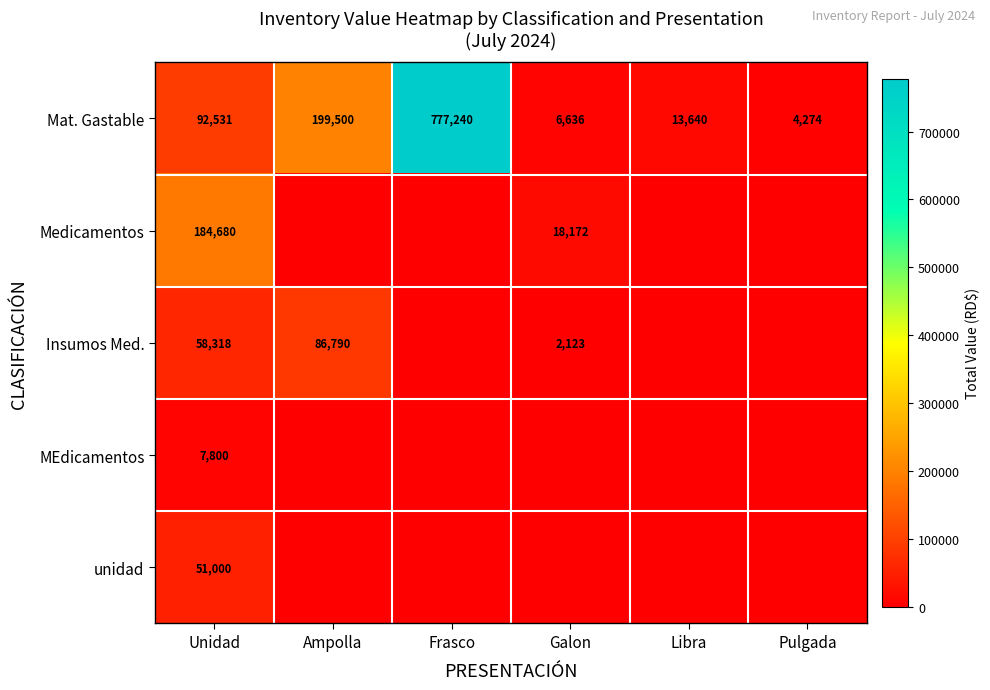

What is the average value of the Mat. Gastable series?

182304